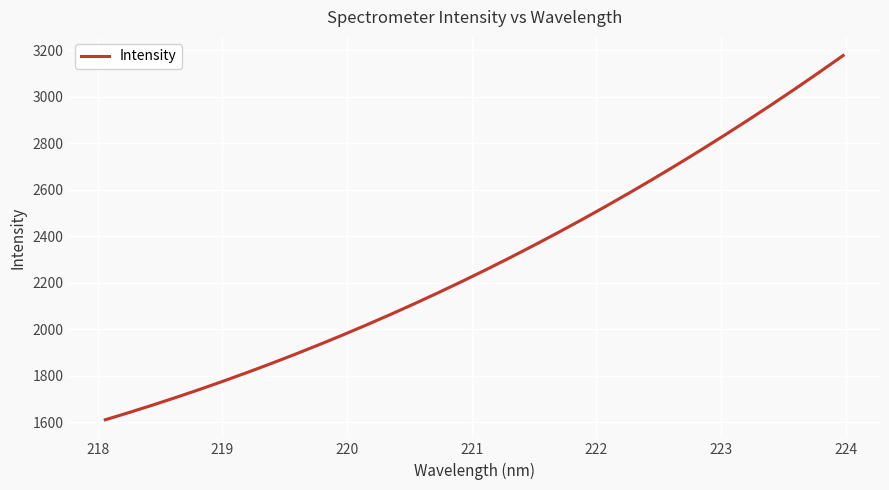

How many data points are less than 2257?

16